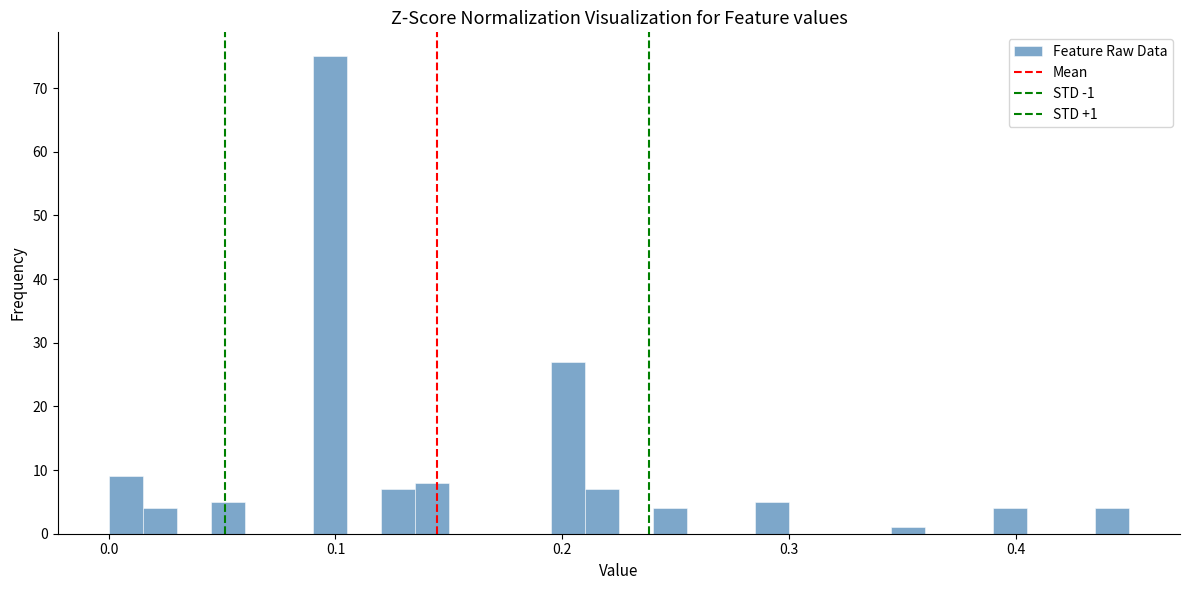

Read against the x-axis, roughly where is the centre of the tallest bar?

0.10